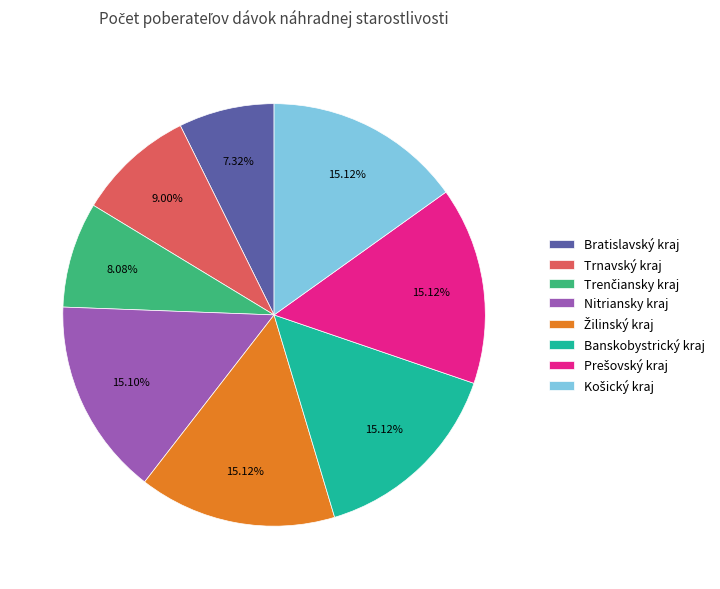

Is the sum of Nitriansky kraj and Bratislavský kraj greater than half?

No